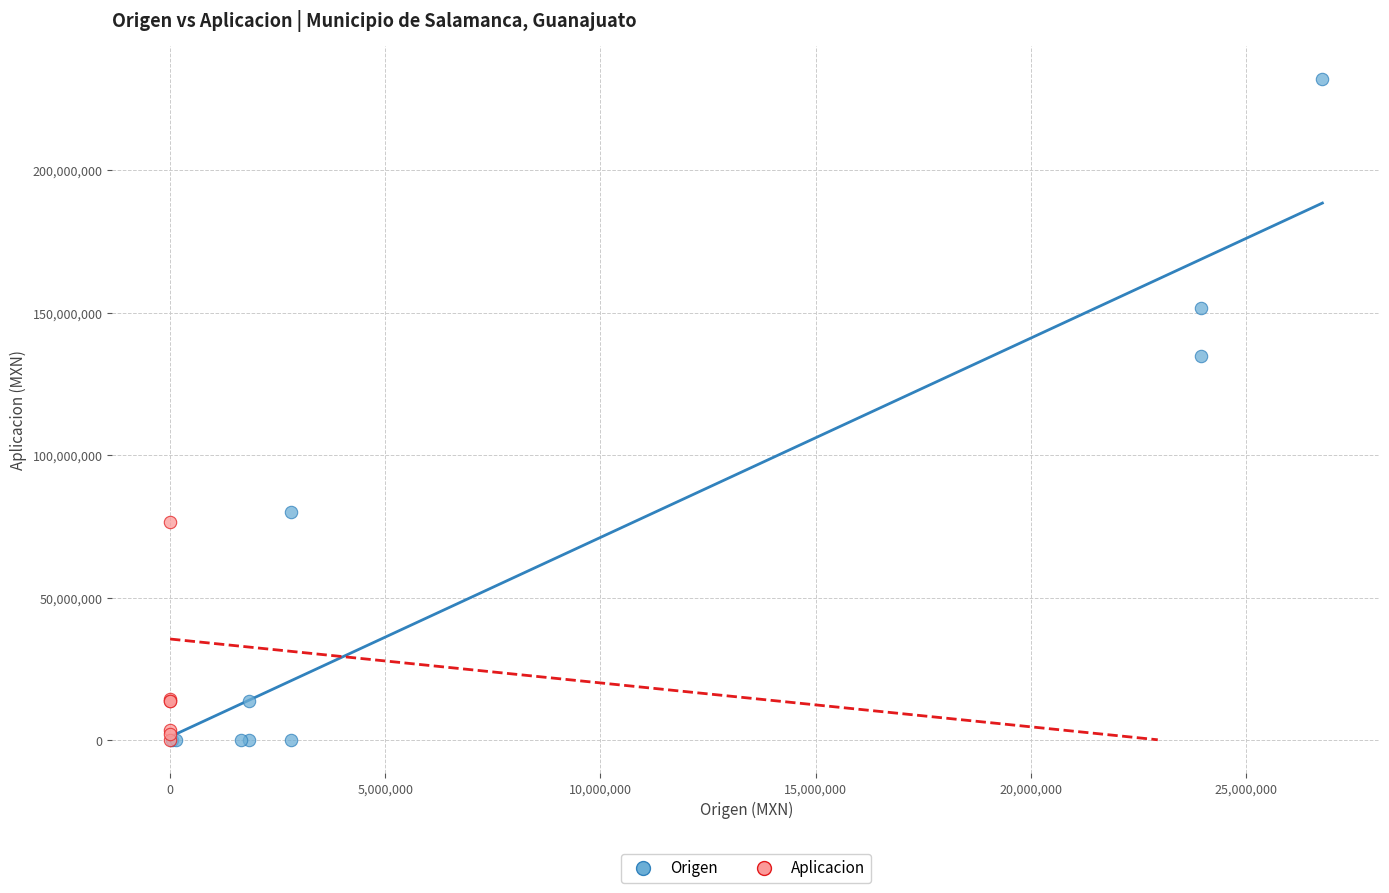

Which series reaches the maximum Y coordinate?

Origen